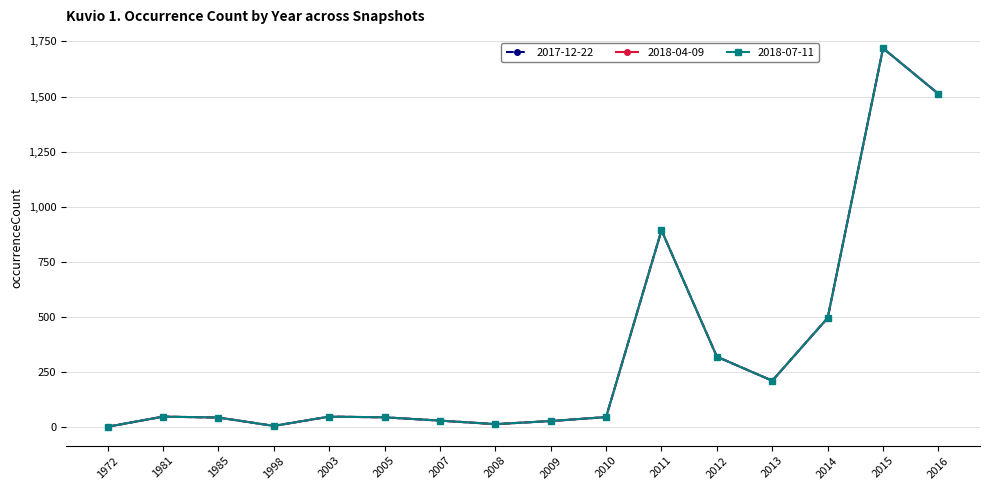

At how many categories does at least one series exceed 610?

3